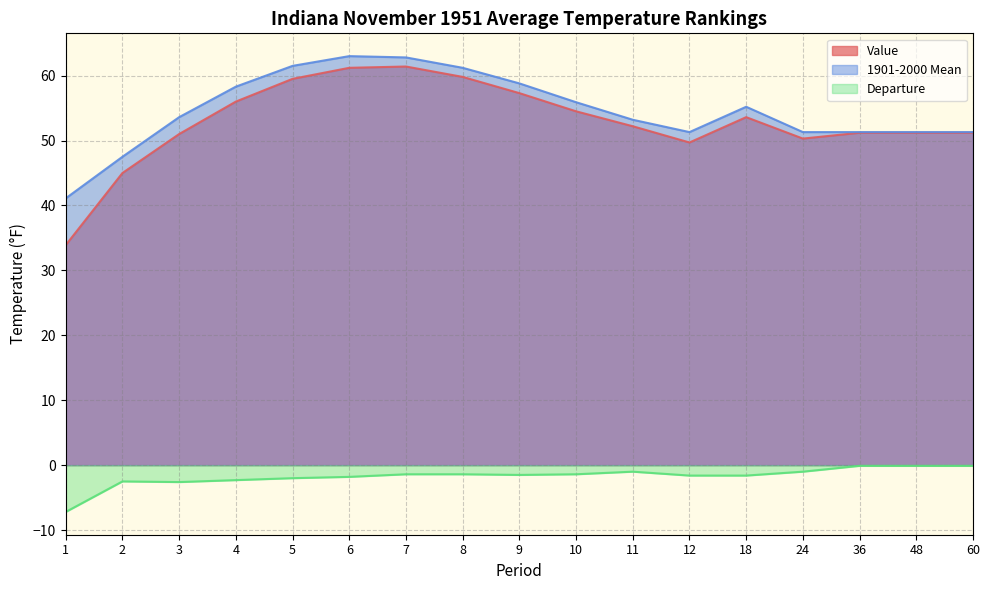

Which series has the widest spread of values?

Value